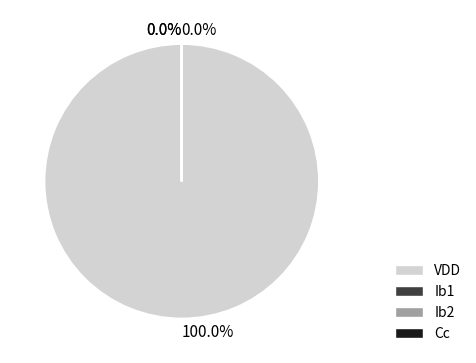

Which slice is the largest?

VDD